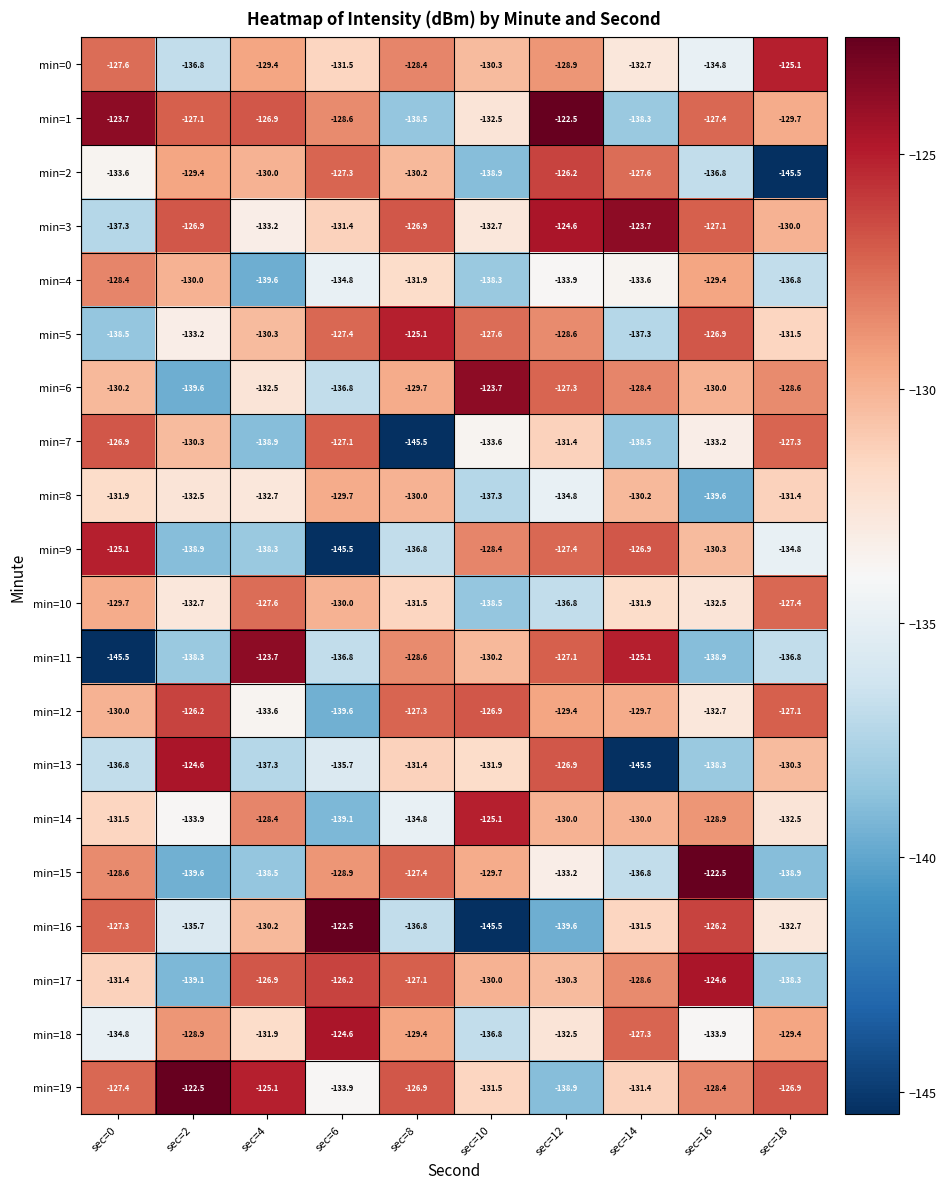

Is the value of min=18 at sec=8 greater than the value of min=13 at sec=6?

Yes